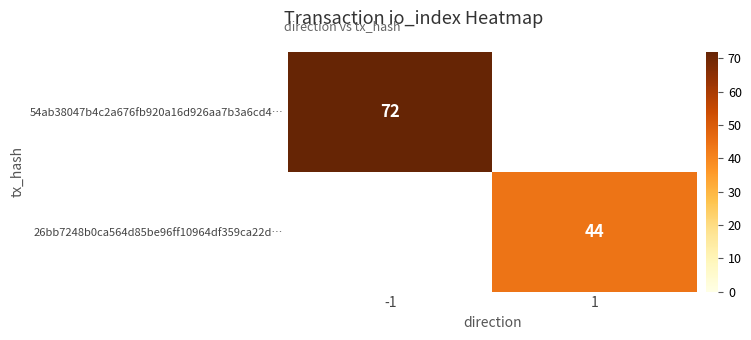

At which category is the sum across all series the highest?

-1